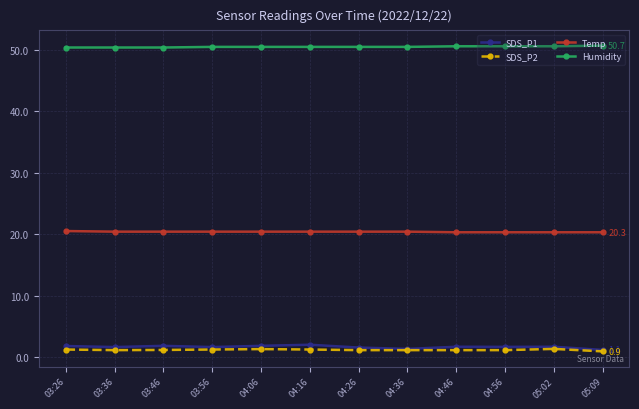

What is the minimum value for SDS_P1?

1.1